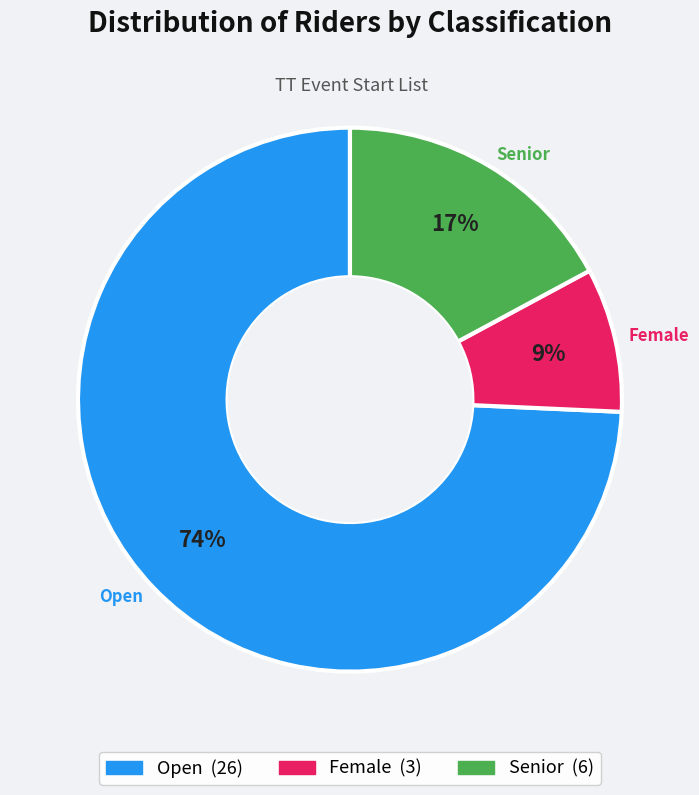

To the nearest percent, what is the average slice percentage?

33%